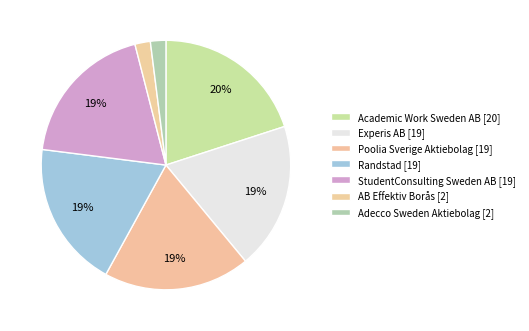

How many segments does this pie chart have?

7